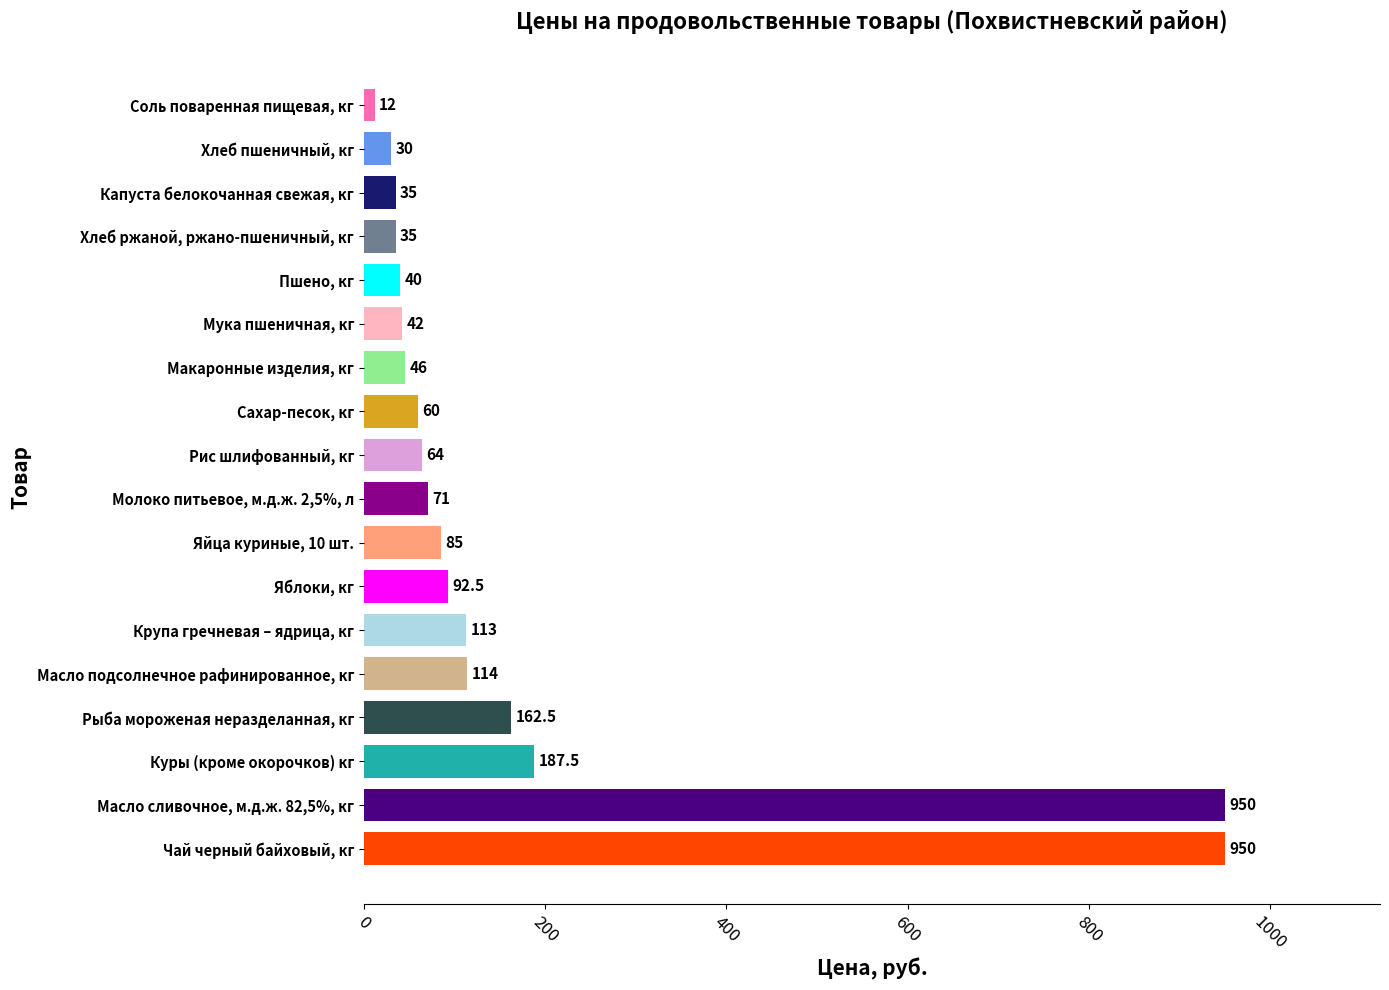

Is it true that the value at Масло подсолнечное рафинированное, кг is 114.0?

True